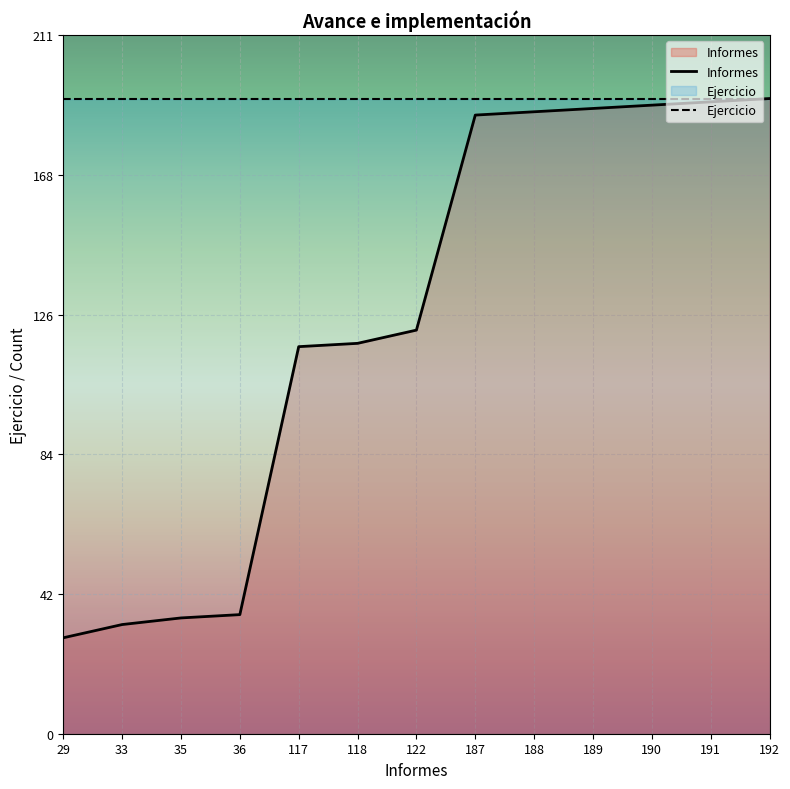

How many data points are above 122?

6